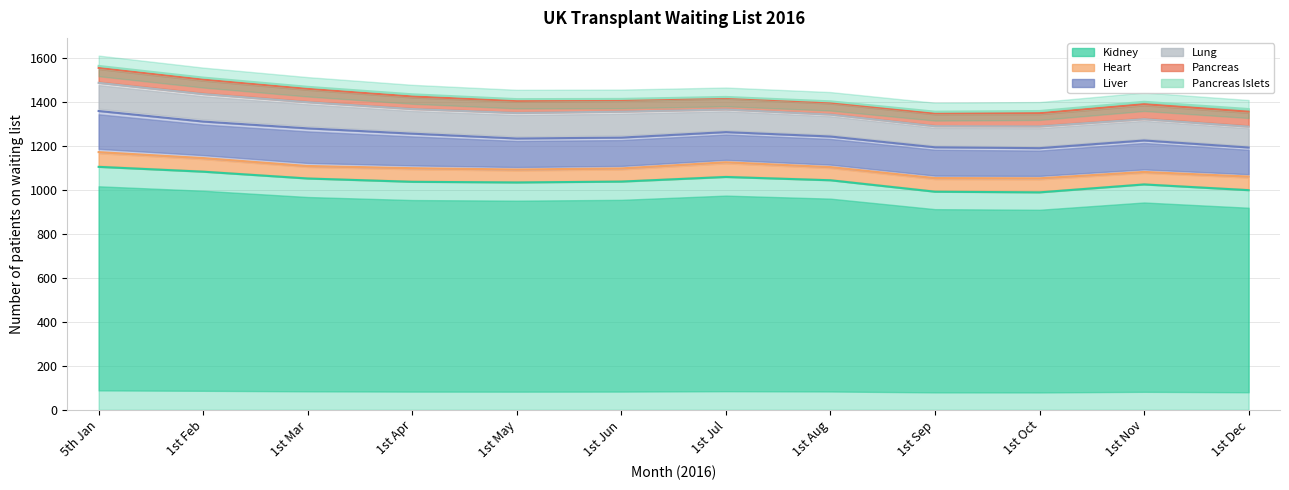

The value of Kidney at 1st Jun is 270. True or false?

False